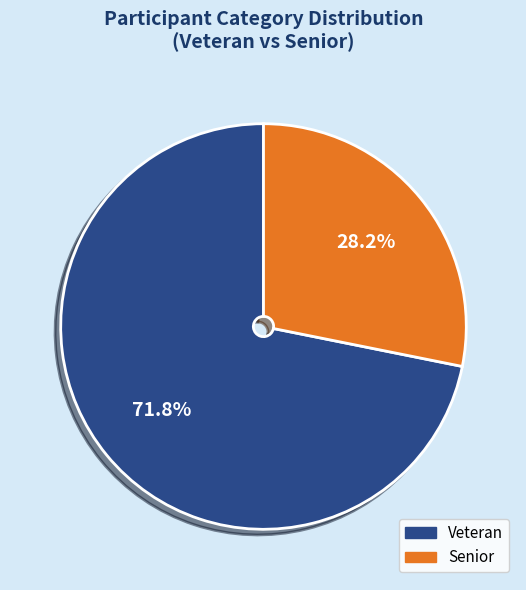

Which category has the smallest portion of the pie?

Senior